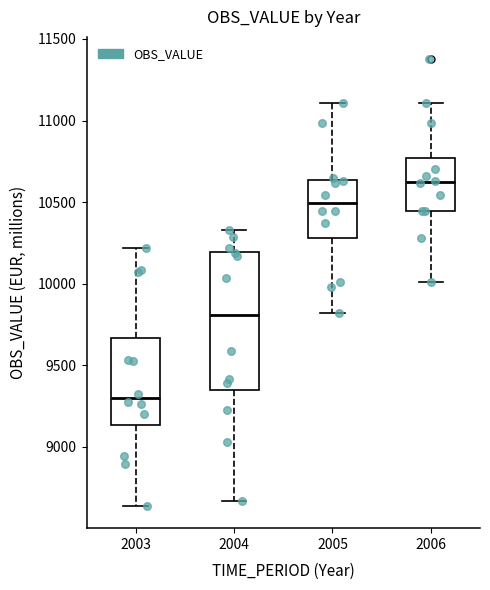

Comparing the boxes themselves (not the whiskers), which one is the tallest?

2004